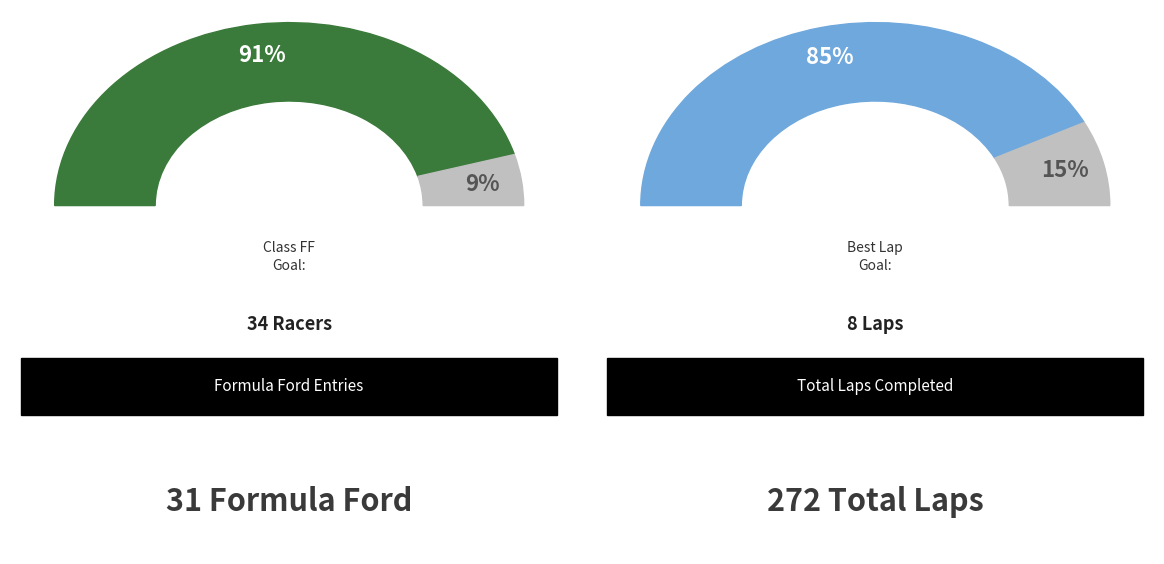

What is the smallest slice in the pie chart?

Other